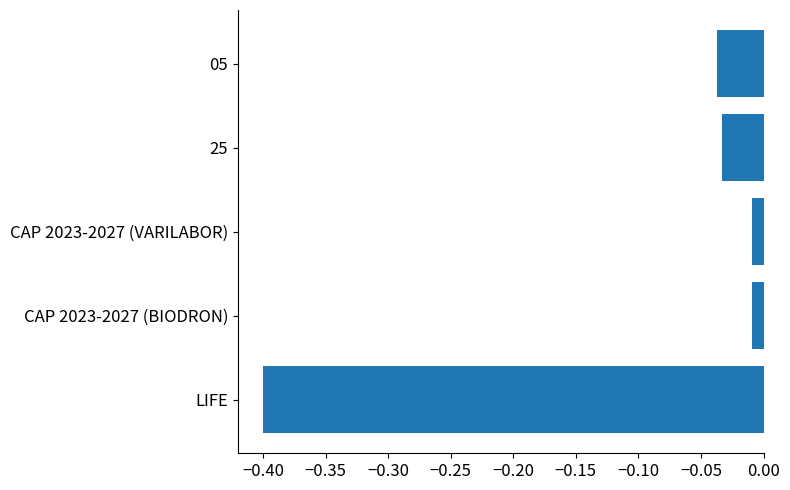

What is the change in value from LIFE to 05?

+0.4